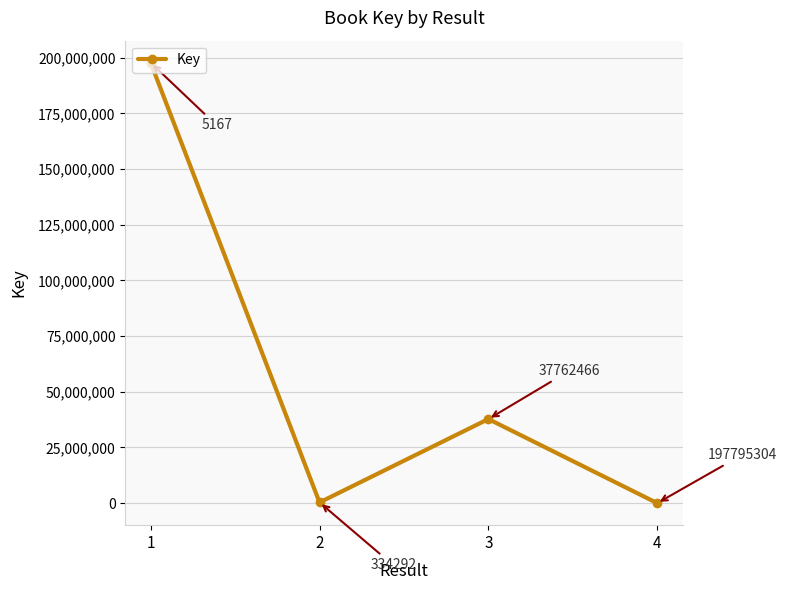

What is the value of the 3rd point from the left?

37762466